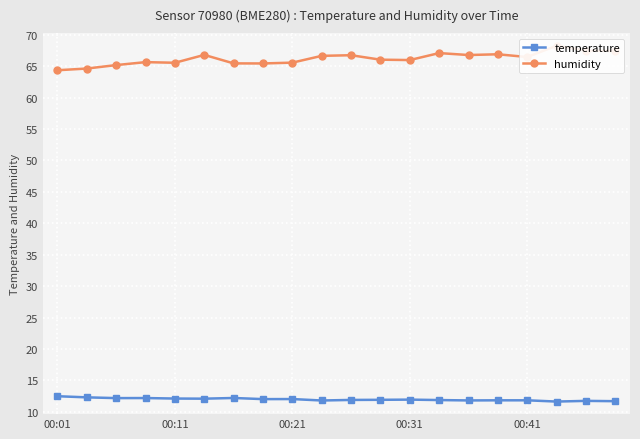

What is the lowest value of the temperature series?

11.6